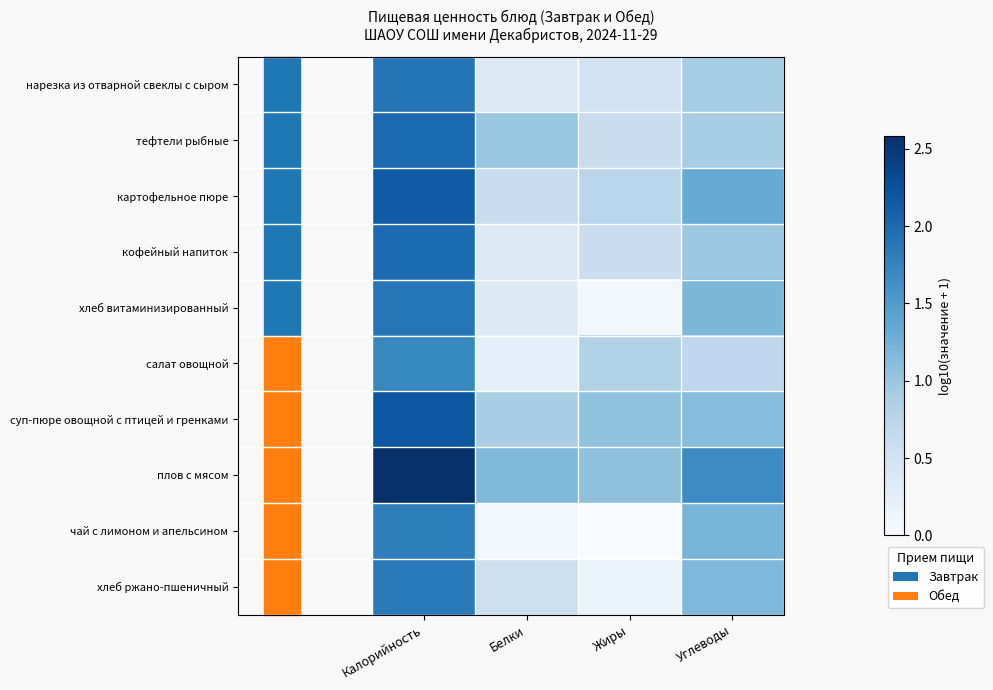

What is the spread (max minus min) of values at Калорийность?

0.9